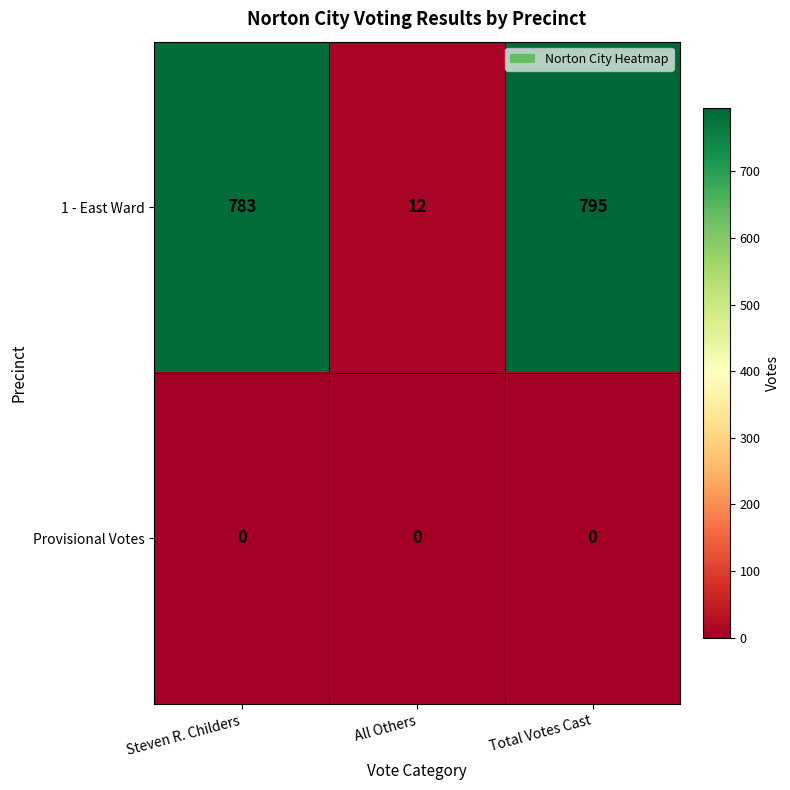

Reading left to right, list all the values displayed in this chart.

1 - East Ward: 783	12	795
Provisional Votes: 0	0	0